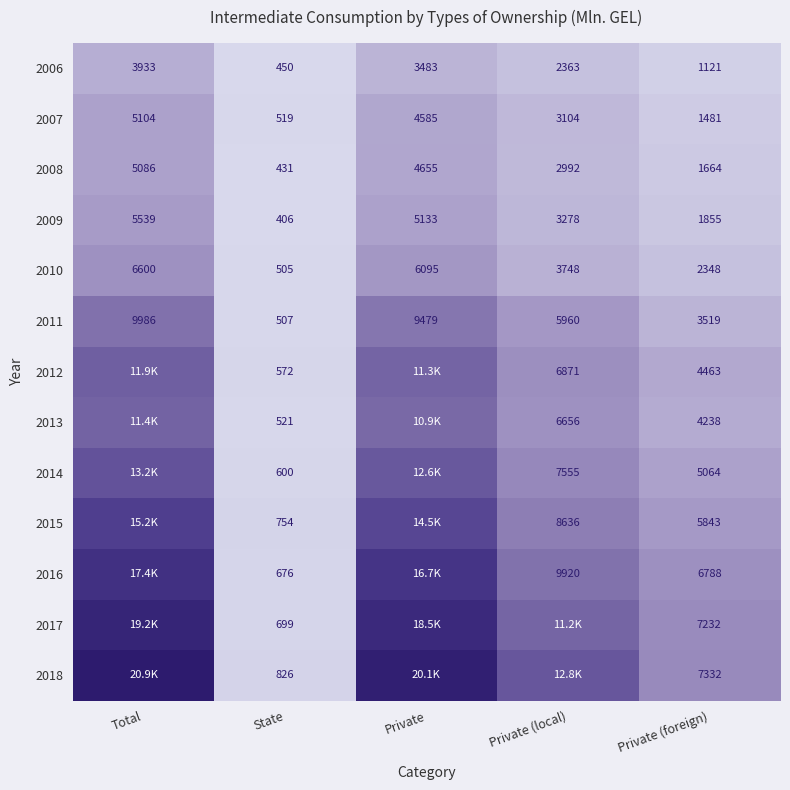

At how many categories does at least one series exceed 18734?

2